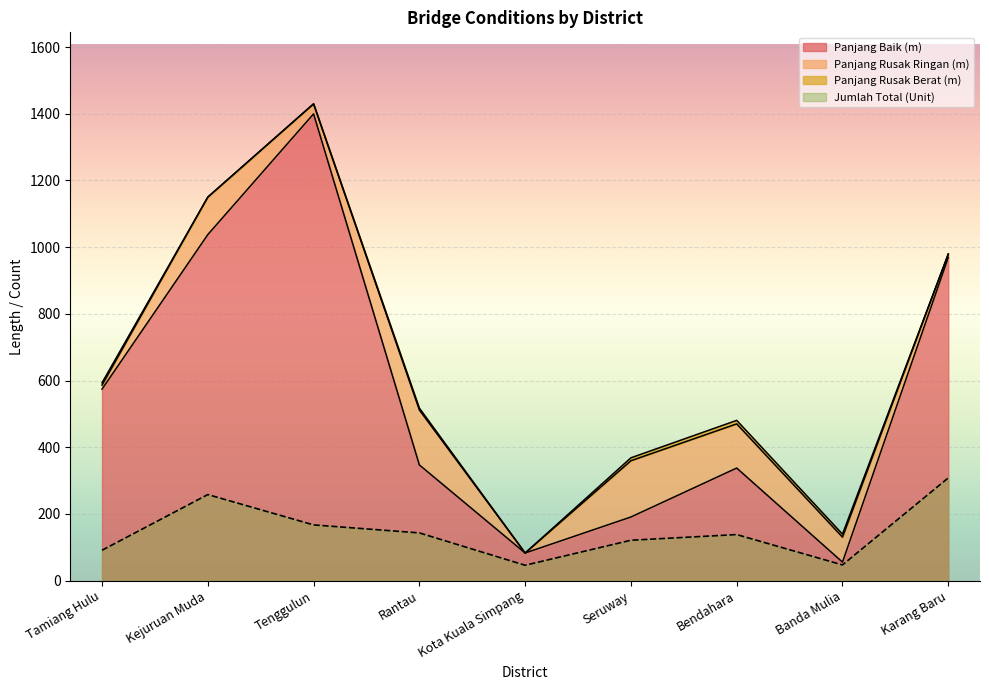

What is the sum of the Panjang Baik (m) values at Karang Baru and Banda Mulia?

1024.8